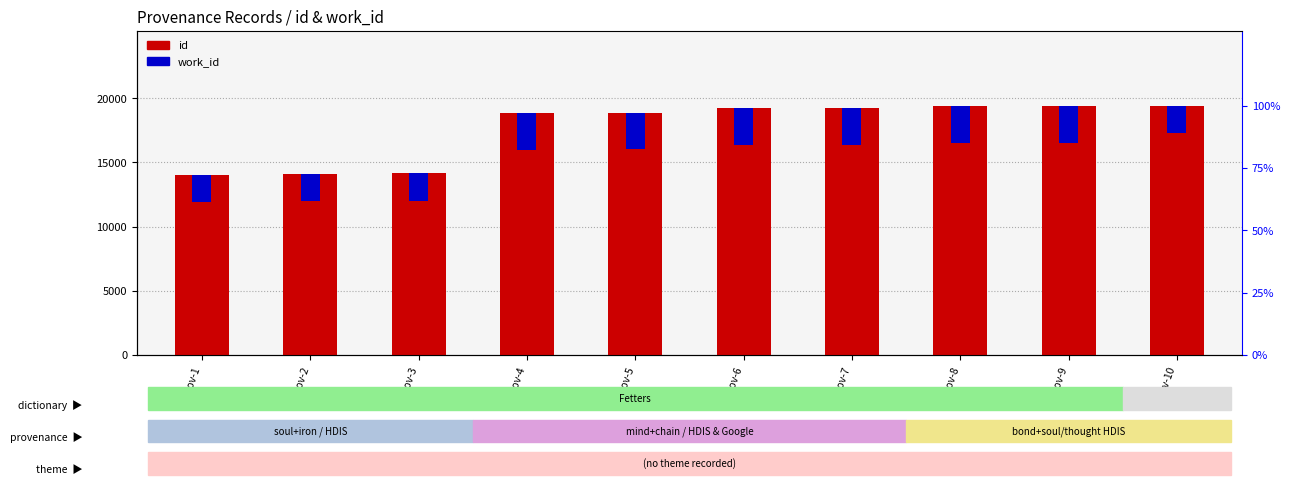

Rank the series by their maximum value, from lowest to highest.

work_id, id